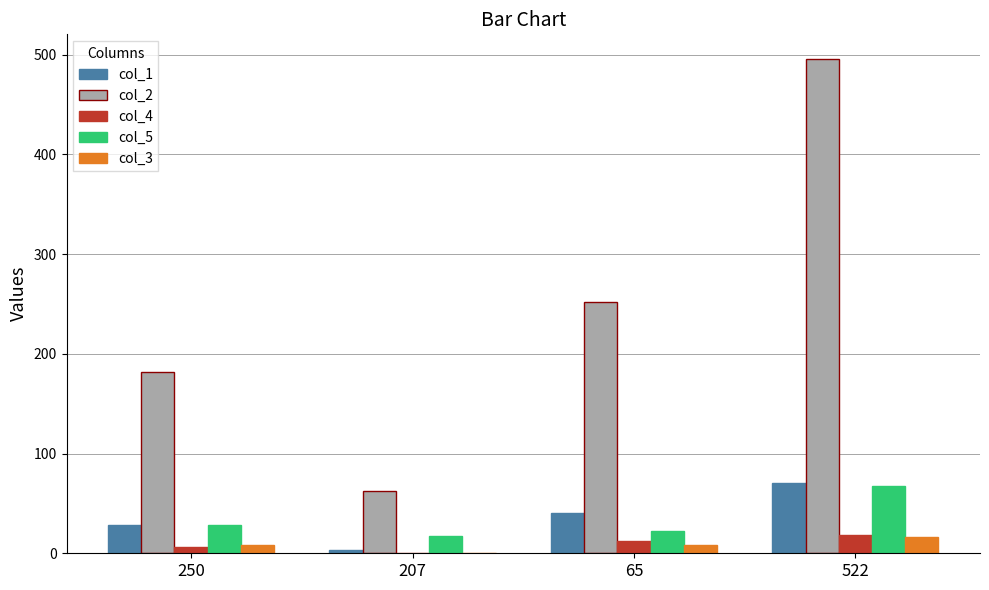

True or false: col_2 has a value of 46.0 at 250.

False